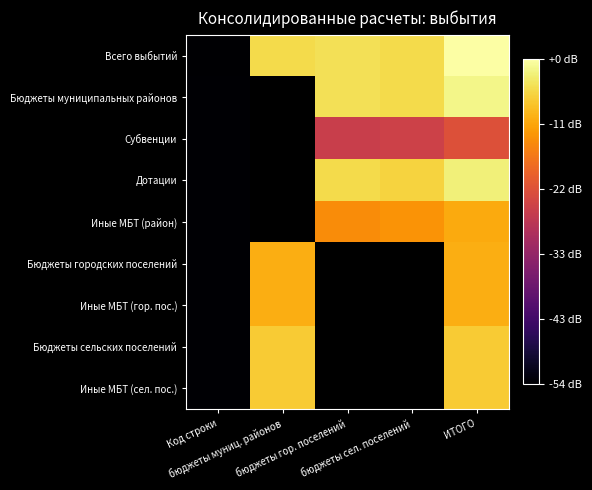

At which category does the chart reach its peak across all series?

ИТОГО